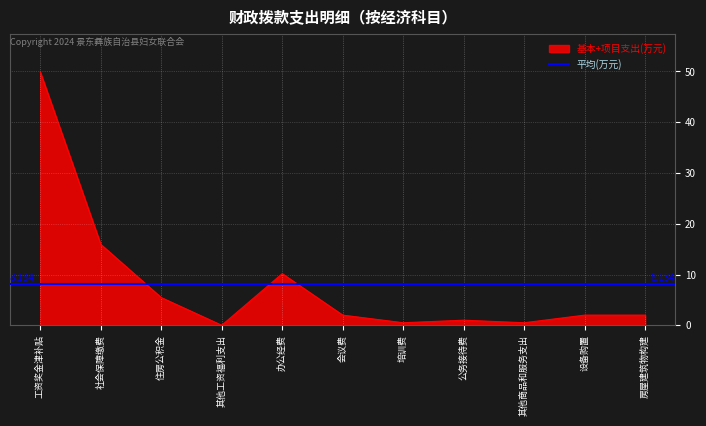

True or false: the data has more than 1 interior local peaks.

True